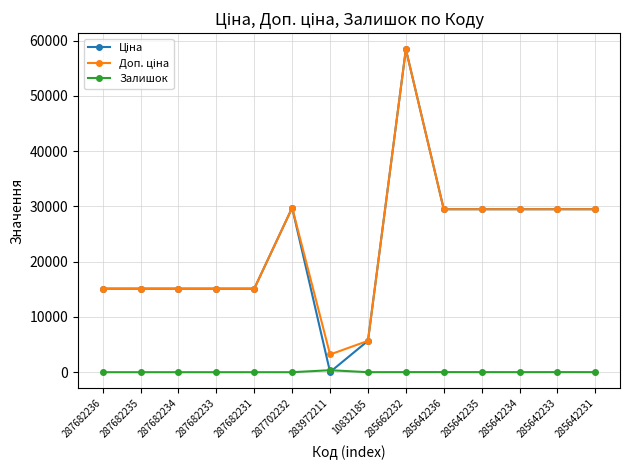

What is the label of the 5th point from the right?

285642236